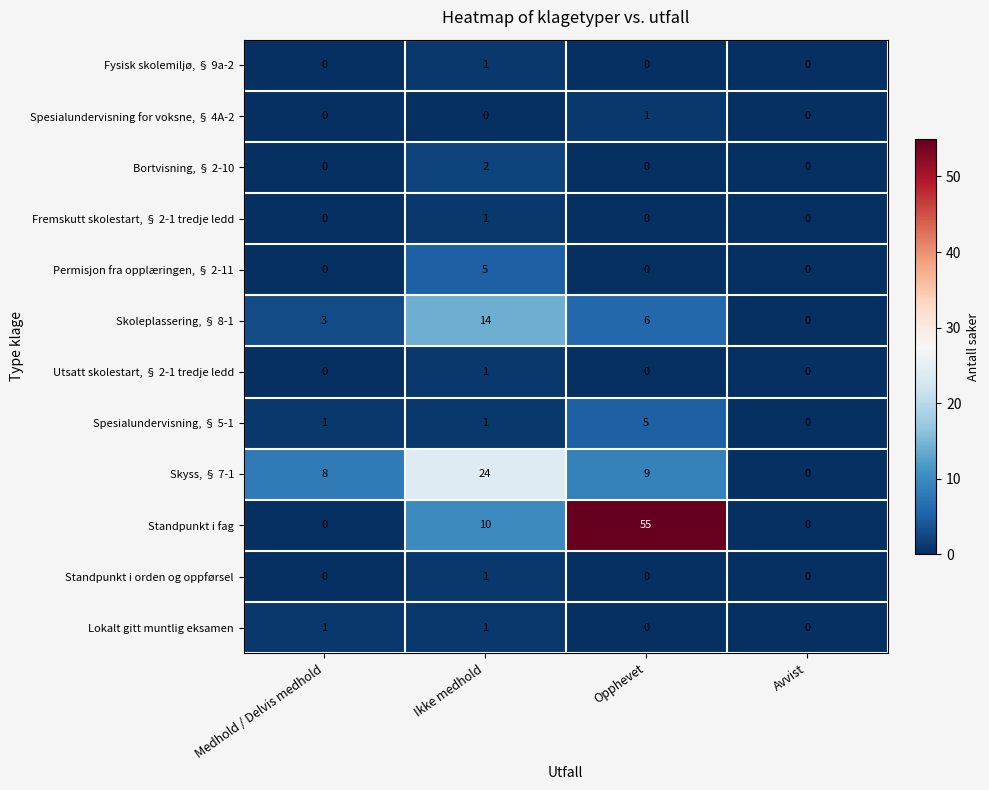

What is the maximum value for Skoleplassering, § 8-1?

14